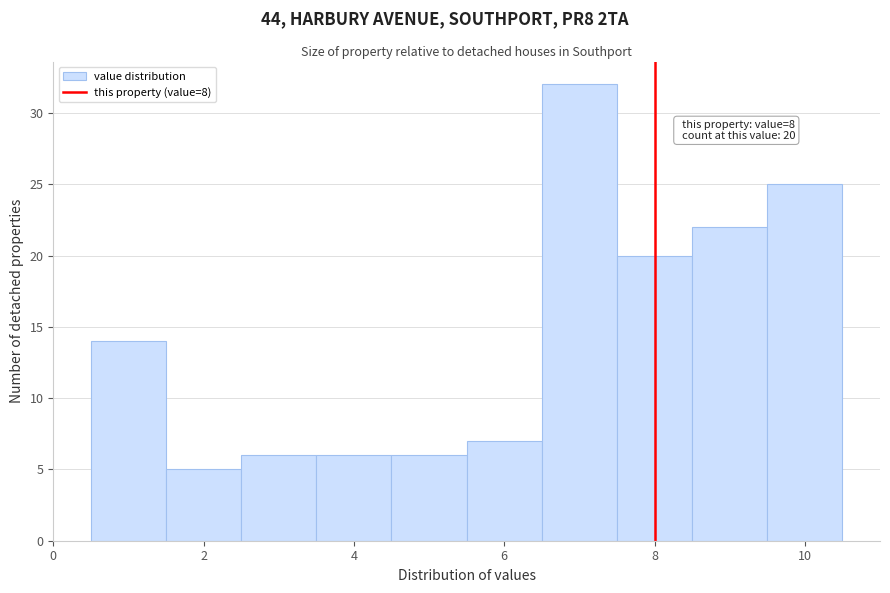

Which range on the x-axis has the tallest bar?

6.5 to 7.5